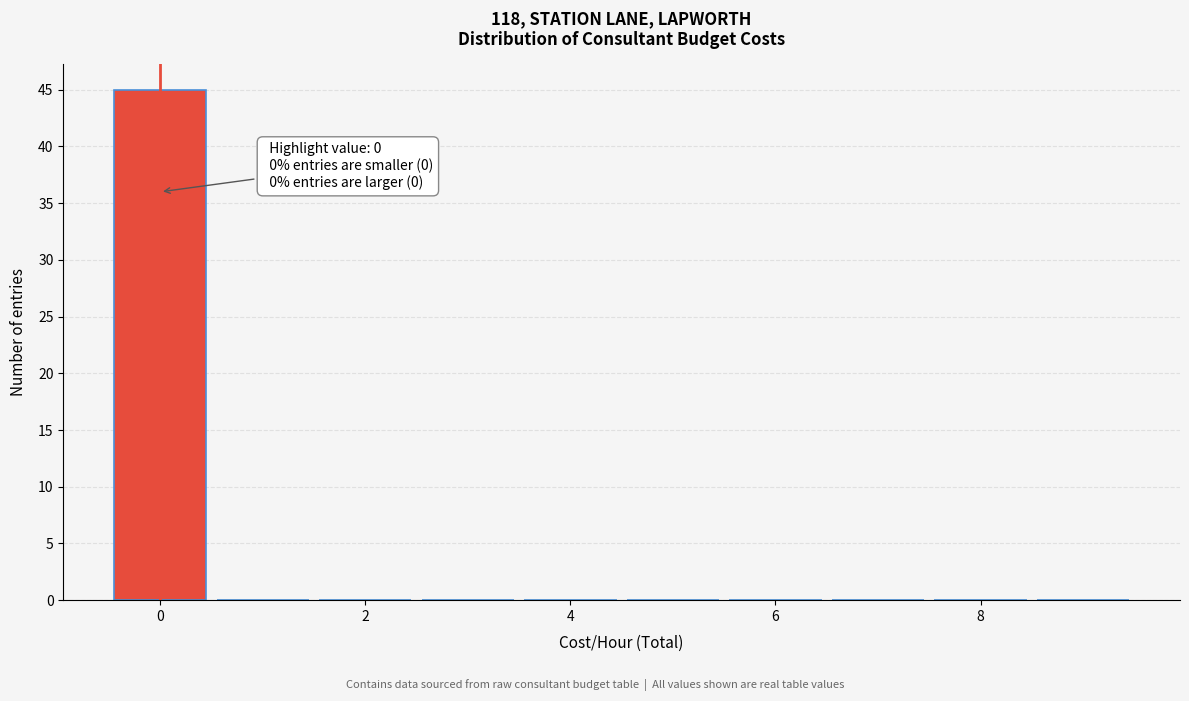

Over which range of the x-axis is the bar tallest?

-0.5 to 0.5